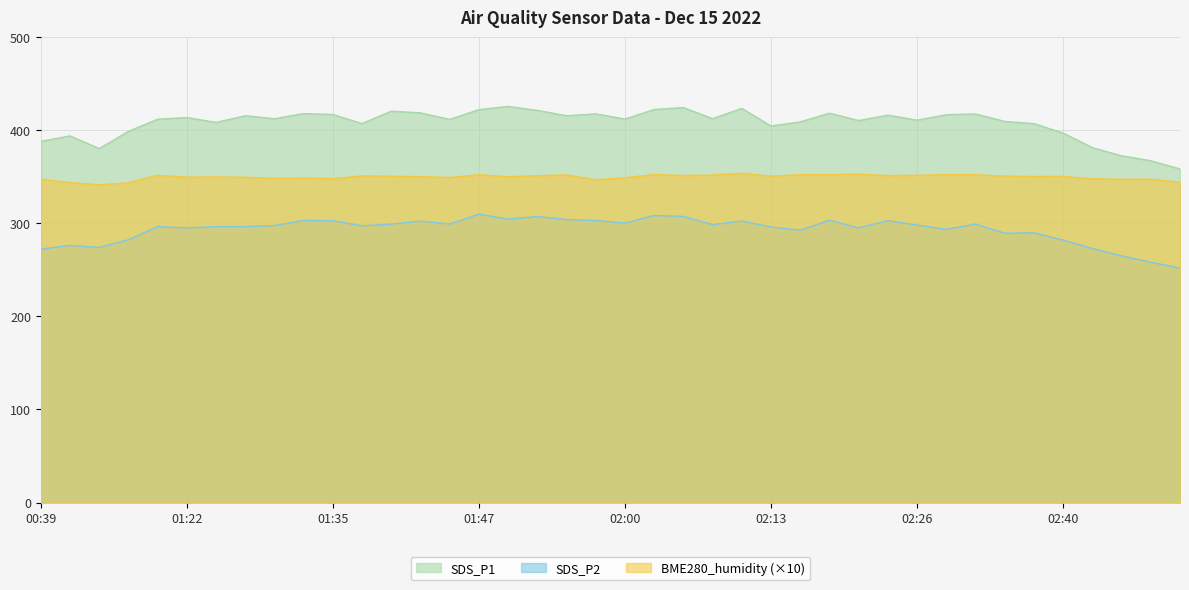

Between 01:40 and 01:52, which is larger?

01:52